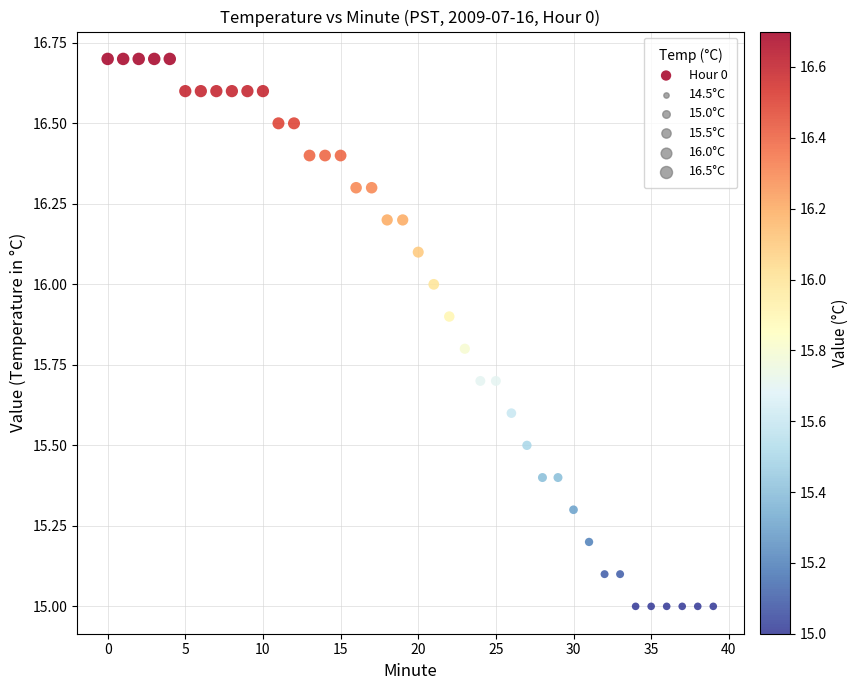

What is the range of Y values (max minus min)?

1.7